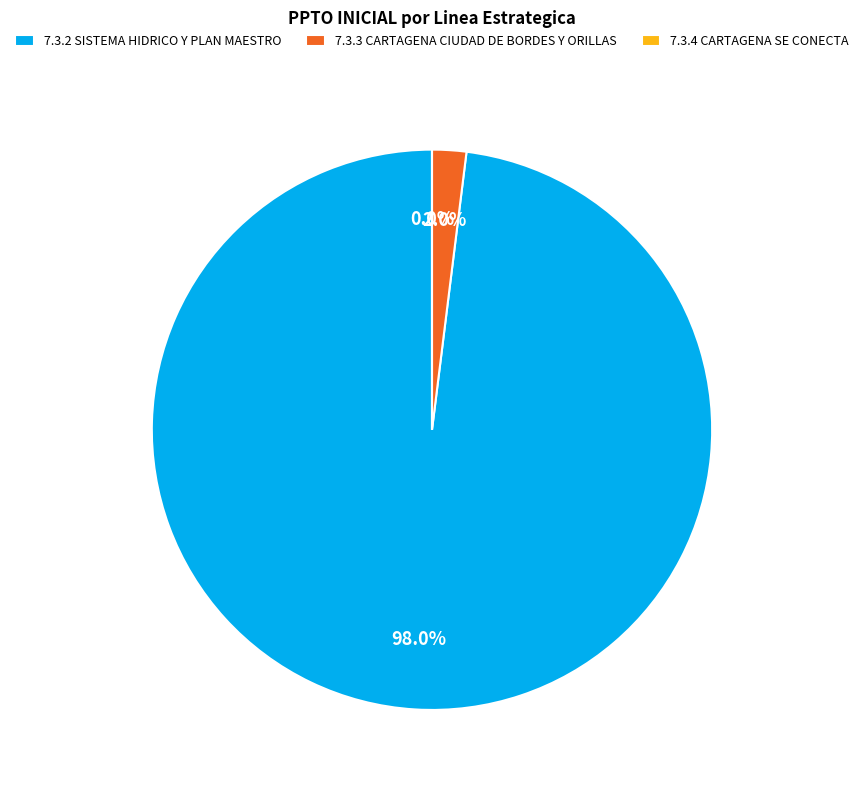

True or false: 7.3.2 SISTEMA HIDRICO Y PLAN MAESTRO accounts for 98% of the total.

True